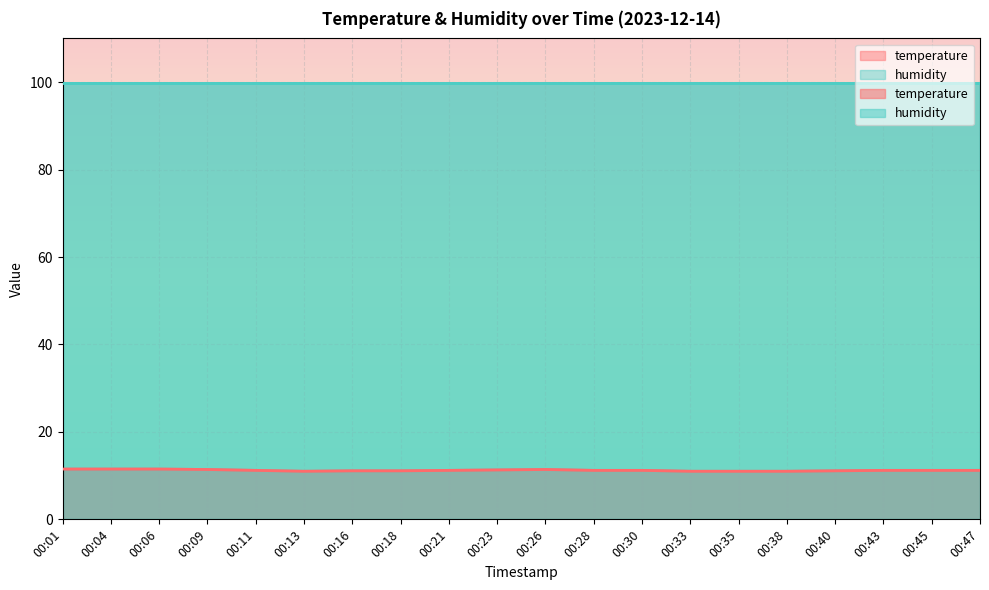

Reading right to left, extract all data points from this chart.

11.2	11.2	11.2	11.1	11.0	11.0	11.0	11.2	11.2	11.4	11.3	11.2	11.1	11.1	11.0	11.2	11.4	11.5	11.5	11.5